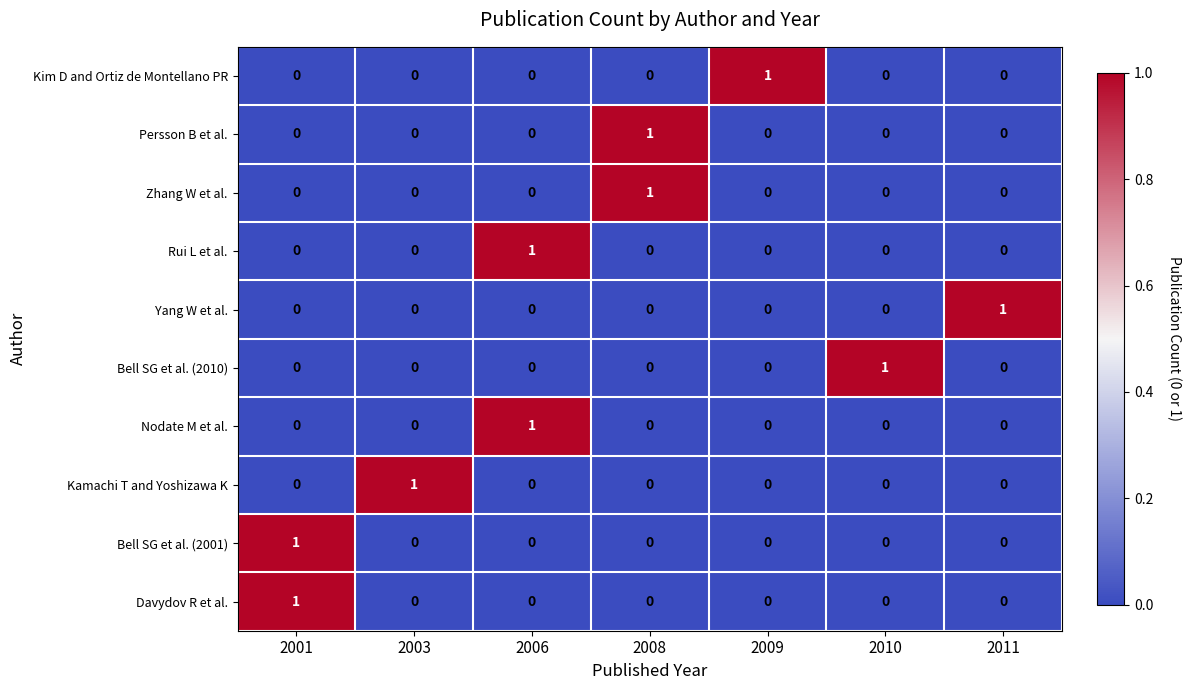

Which category has the highest value in the Yang W et al. series?

2011